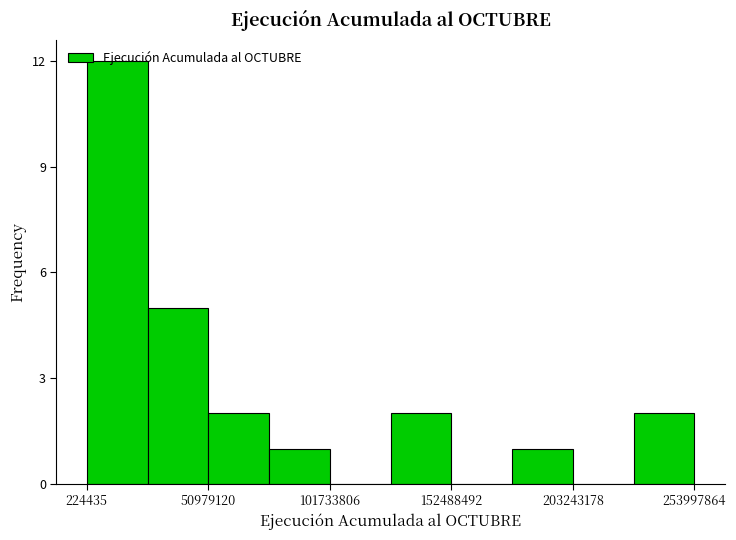

Around what value on the x-axis is the tallest bar? Give the approximate position of its centre, as read against the axis.

10000000